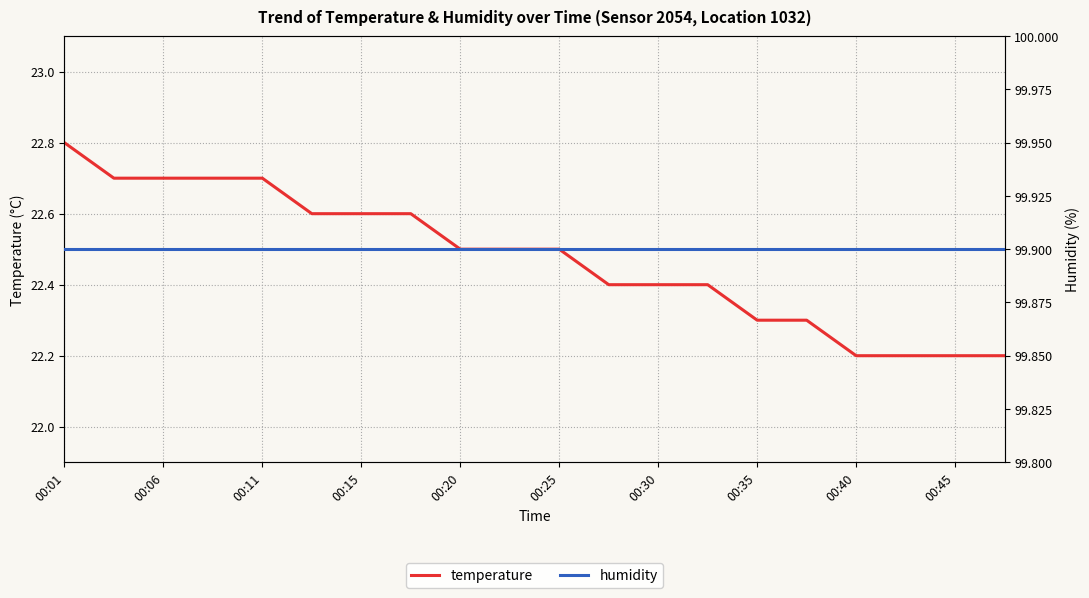

What is the total value across all series at 00:01?

122.7